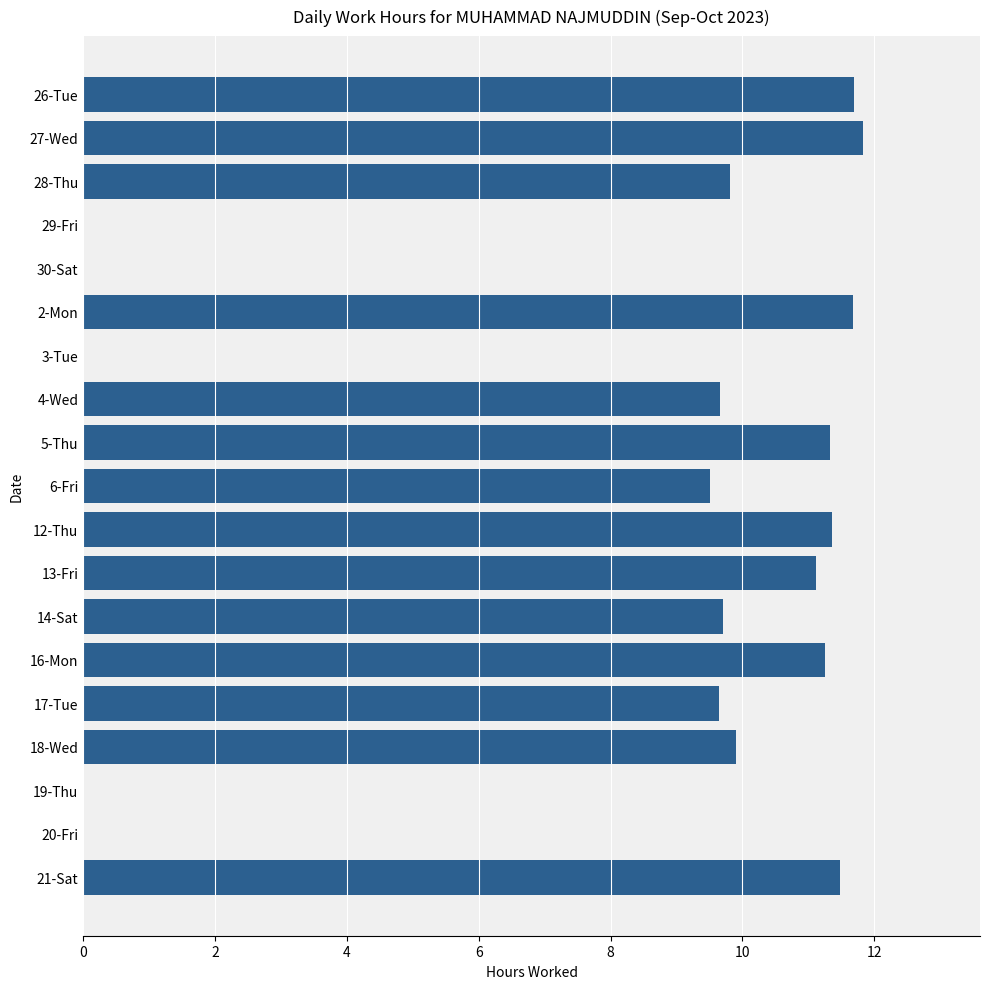

Which category has the highest value across all series?

27-Wed